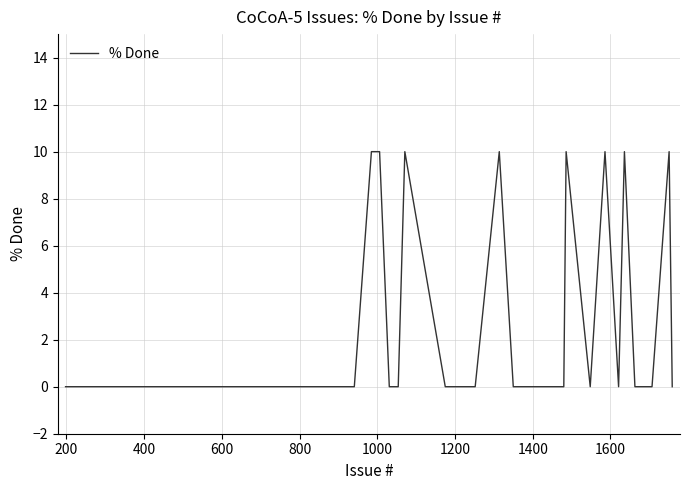

True or false: there are more than 2 points higher than both neighbors.

True